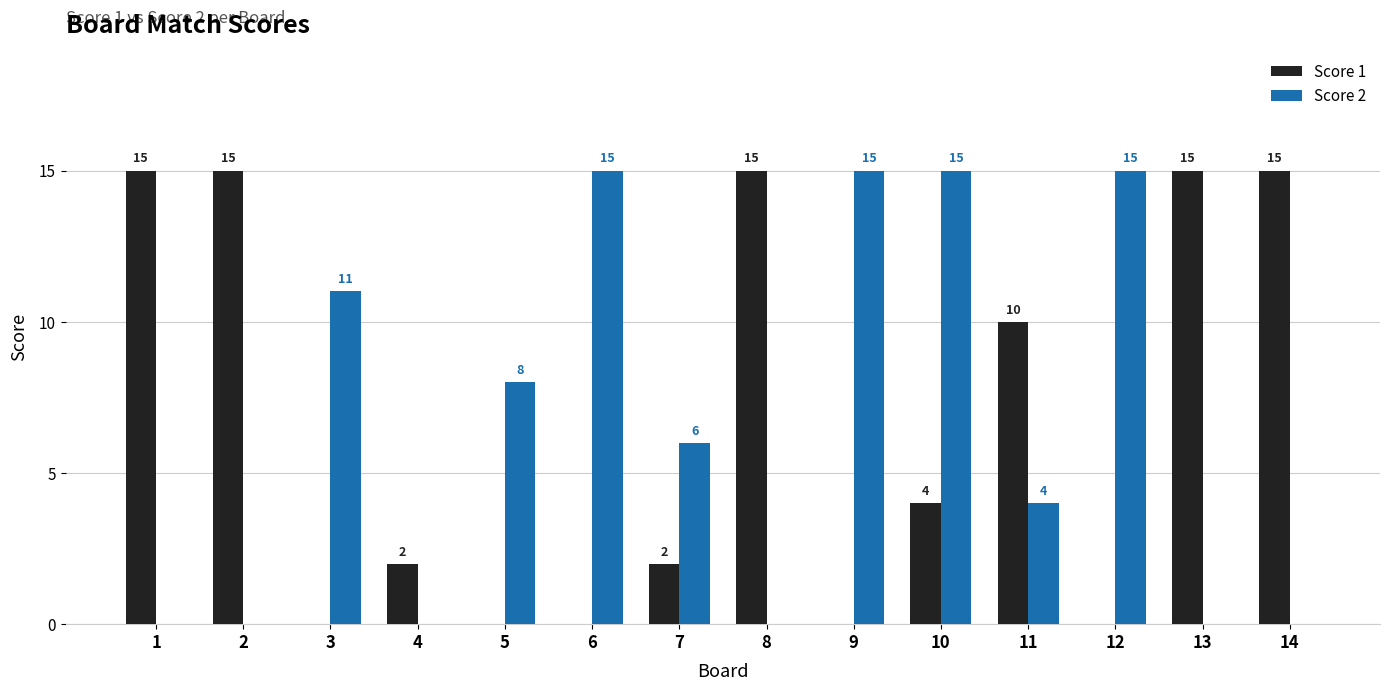

Reading left to right, extract all data points from this chart.

Score 1: 15	15	0	2	0	0	2	15	0	4	10	0	15	15
Score 2: 0	0	11	0	8	15	6	0	15	15	4	15	0	0